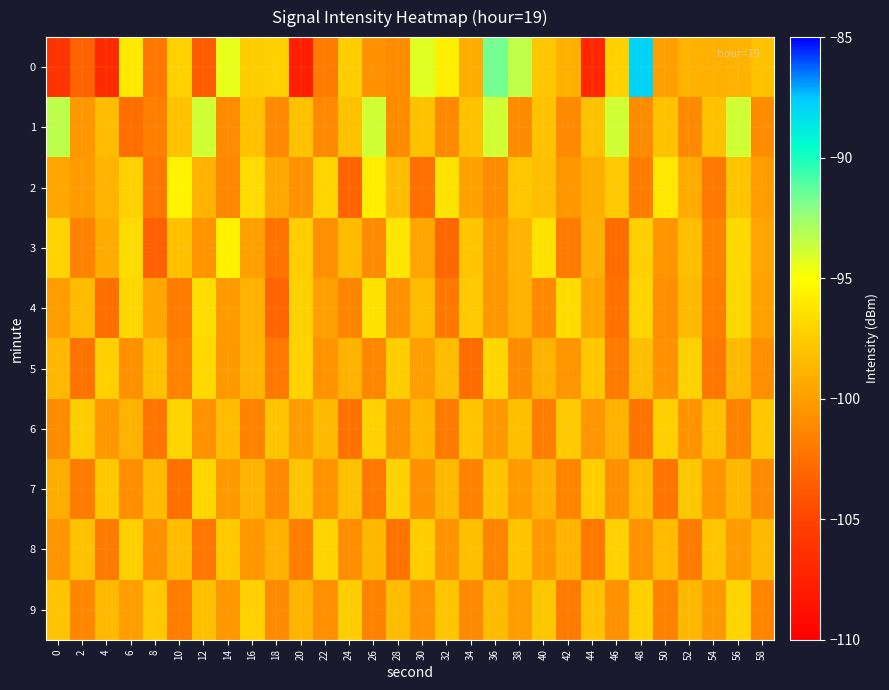

At which category does the chart reach its minimum across all series?

20